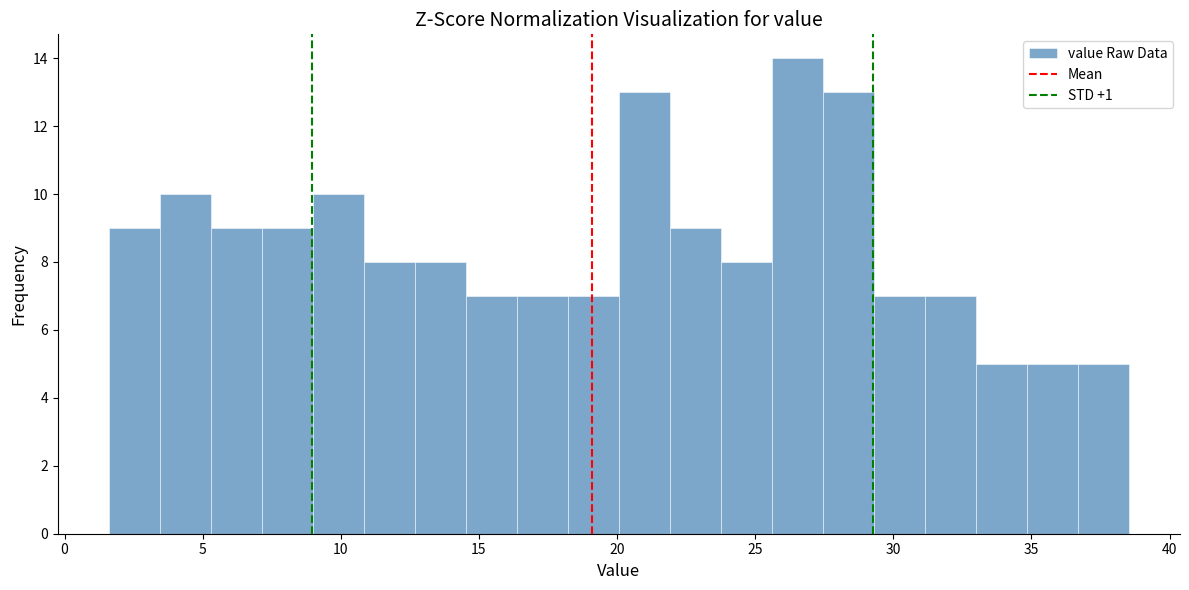

Read against the x-axis, roughly where is the centre of the tallest bar?

26.5